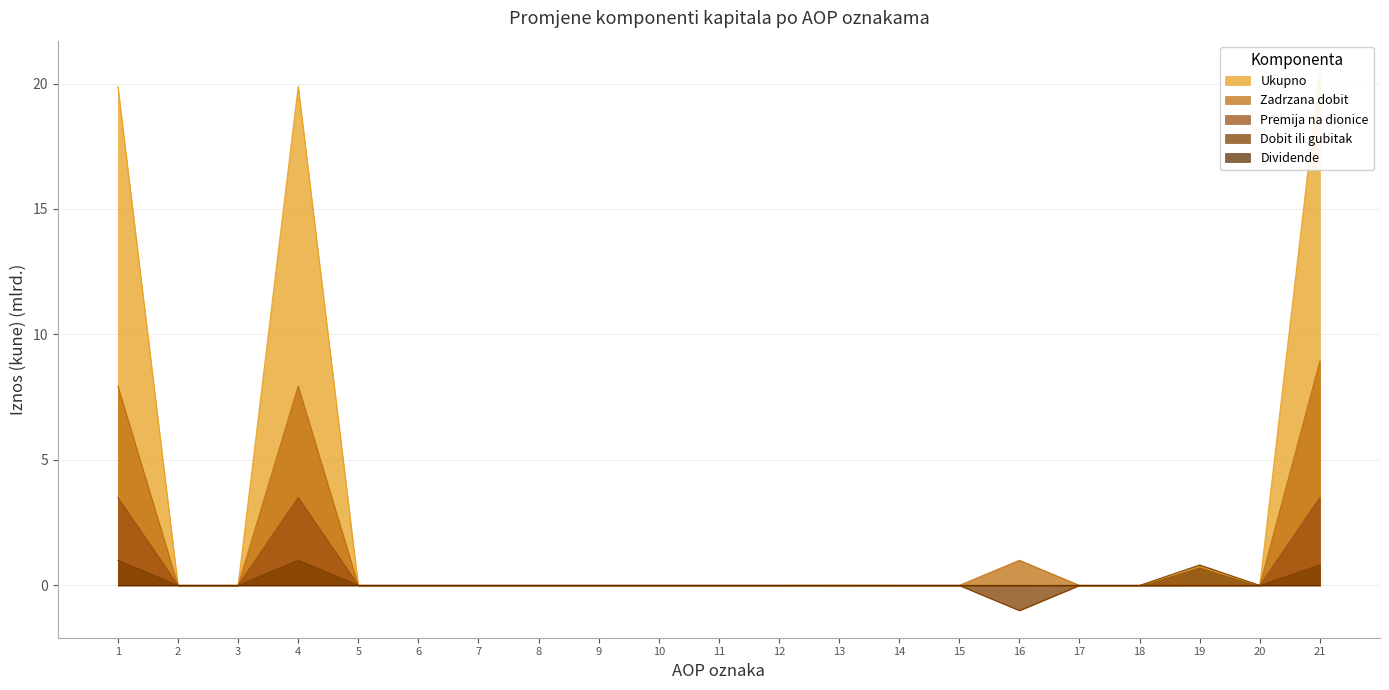

What is the sum of the Zadrzana dobit values at 12 and 4?

7.9